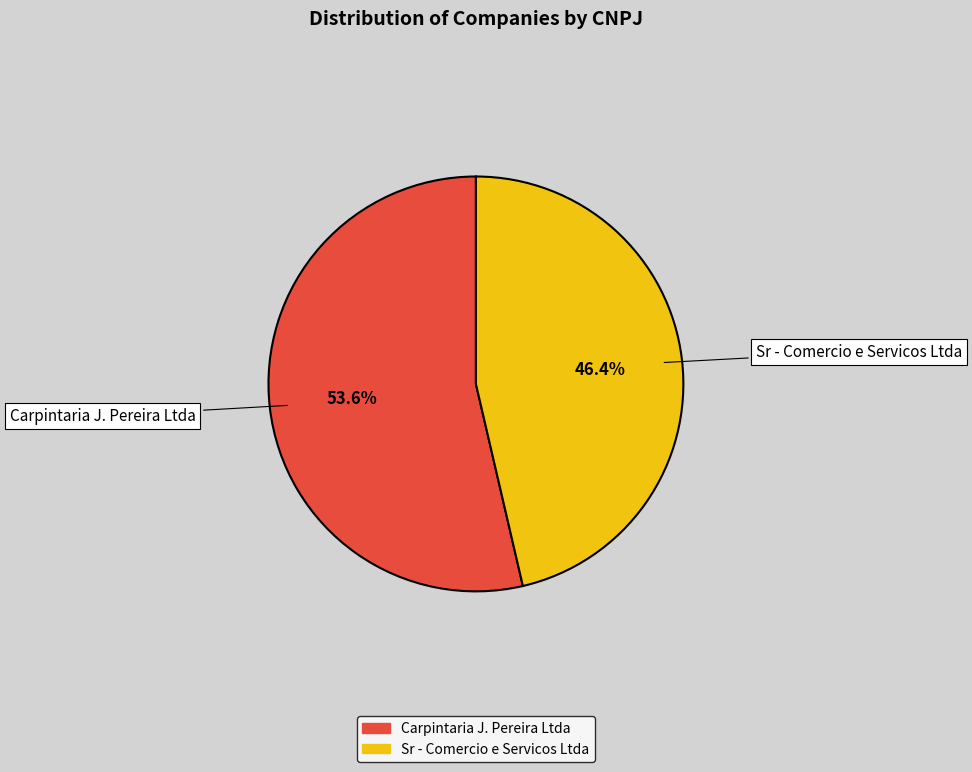

Which slice is the largest?

Carpintaria J. Pereira Ltda